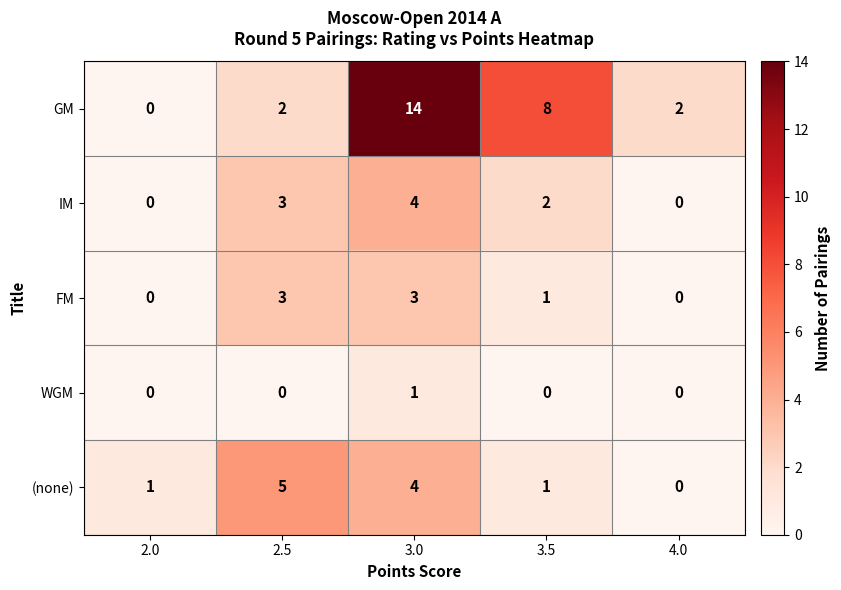

What is the difference between the highest and lowest values at 3.0?

13